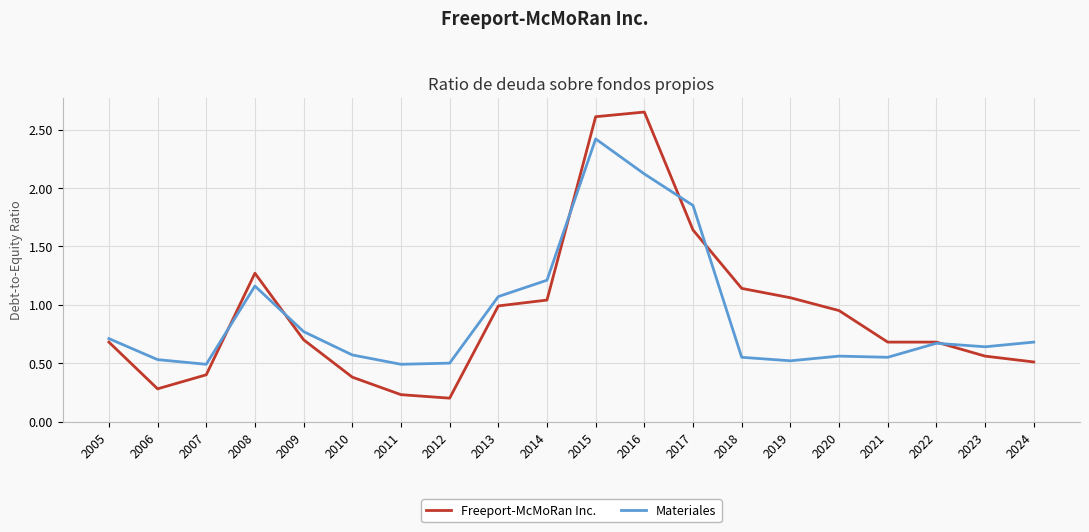

True or false: Freeport-McMoRan Inc. has more than 0 interior local peaks.

True